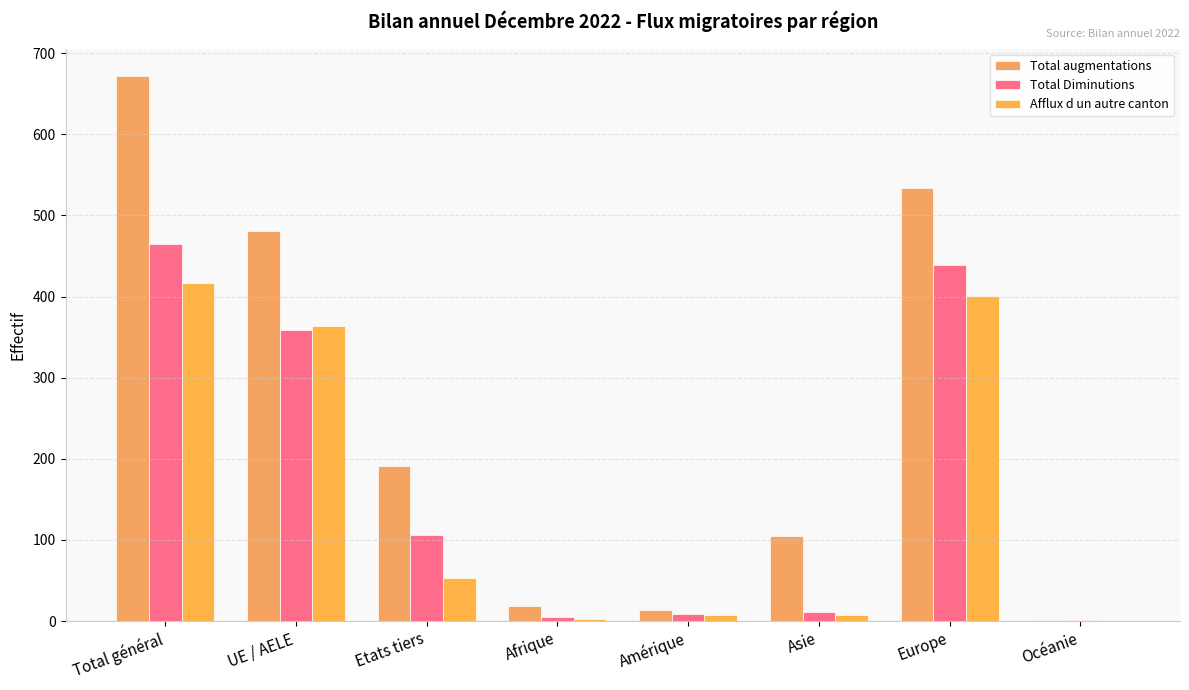

At which label does Total augmentations first exceed 191?

Total général